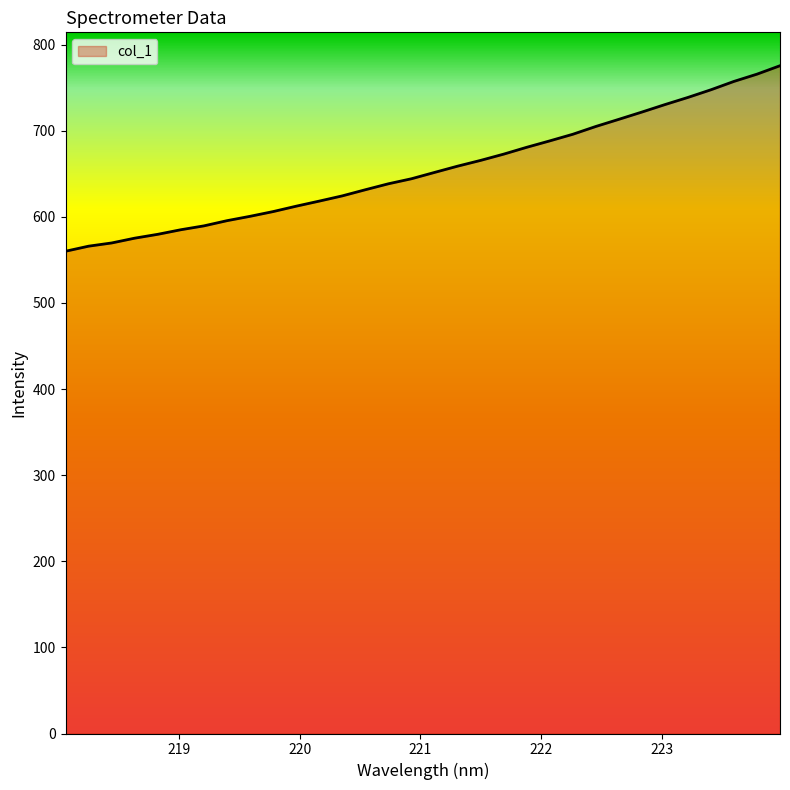

What is the difference between the maximum and minimum values?

215.4